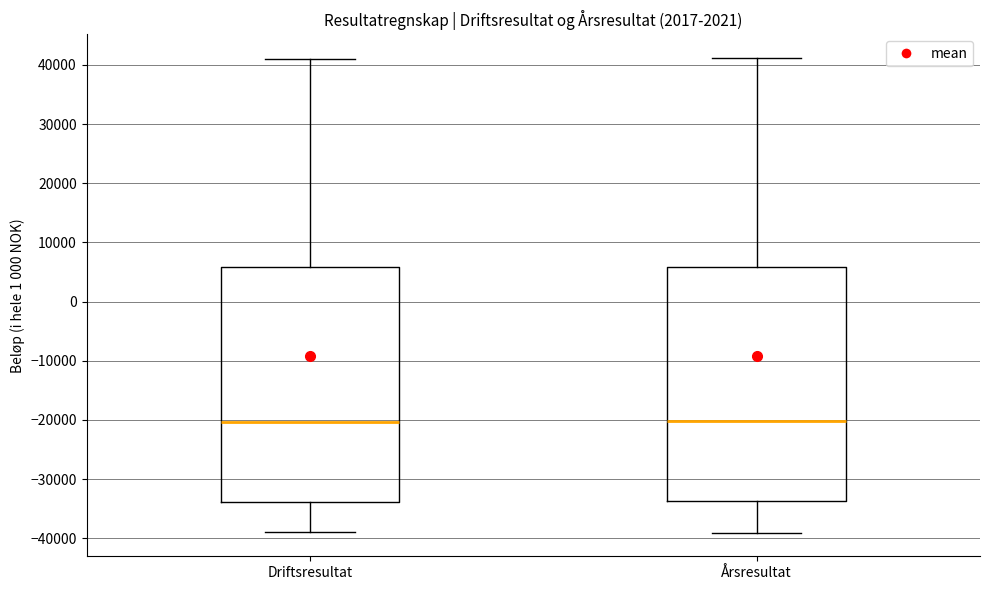

Reading left to right, read every box against the y-axis: the position of its median line, the range the box covers, and the ends of its whiskers. The values are not printed on the chart, so give them approximately, as read against the axis.

Driftsresultat: median -20000, box -34000 to 6000, whiskers -39000 to 41000
Årsresultat: median -20000, box -34000 to 6000, whiskers -39000 to 41000